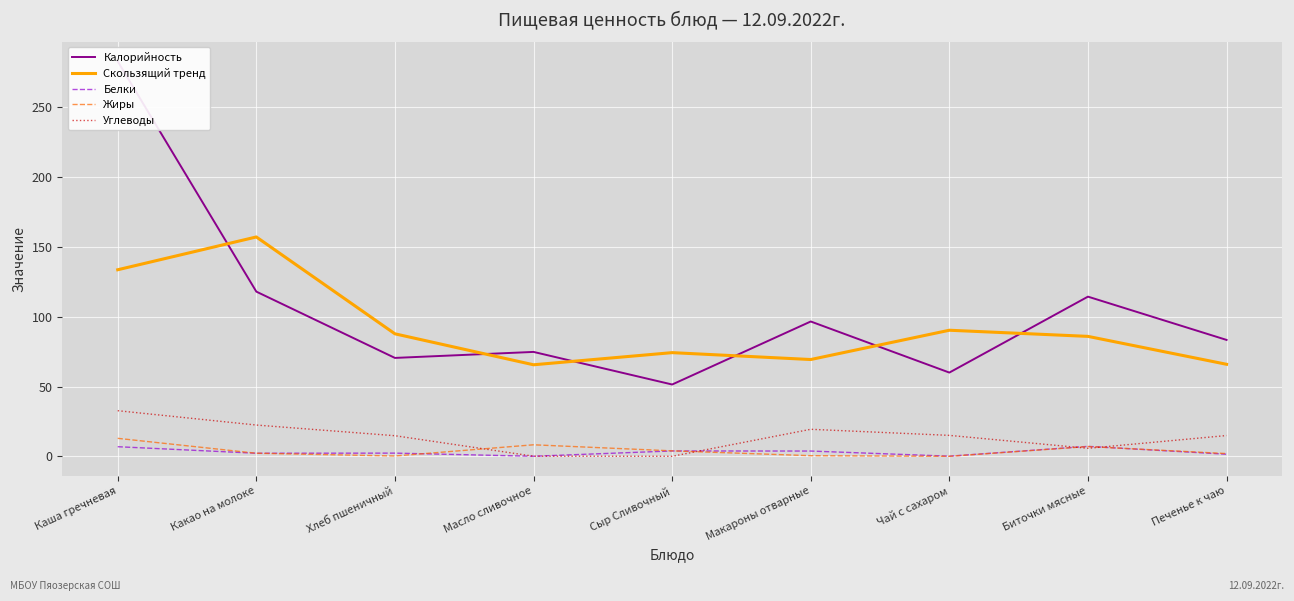

True or false: Белки has a value of 3.8 at Макароны отварные.

True